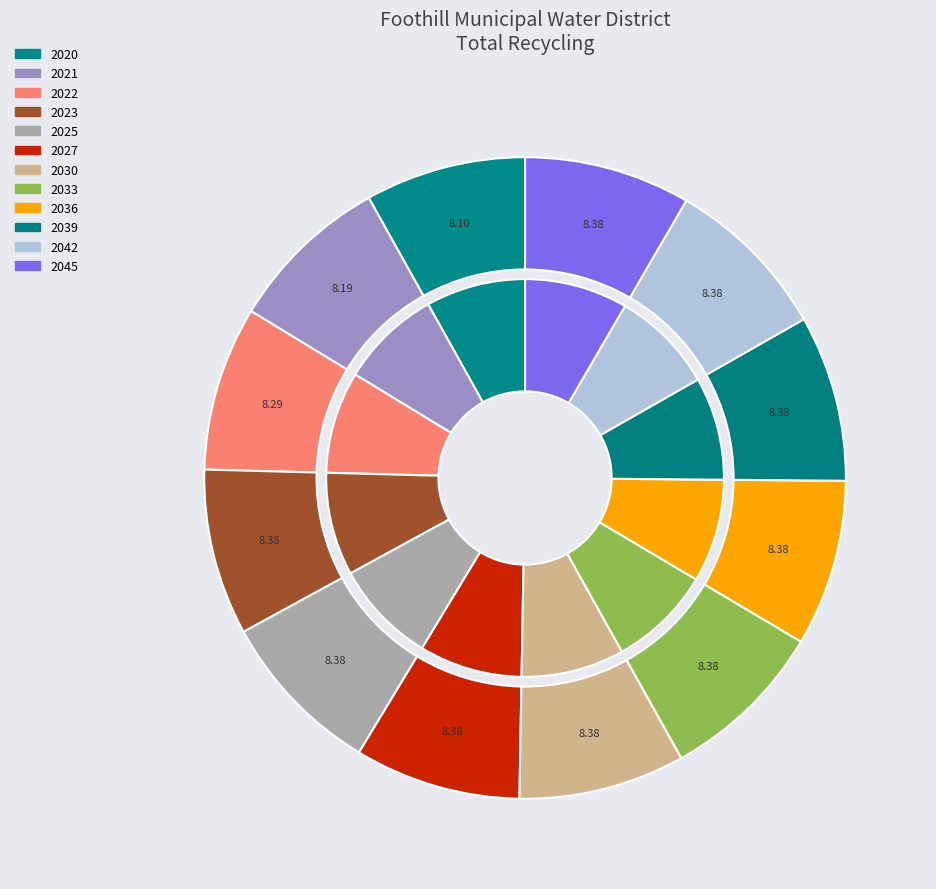

Which has a higher value, 2020 or 2023?

2023